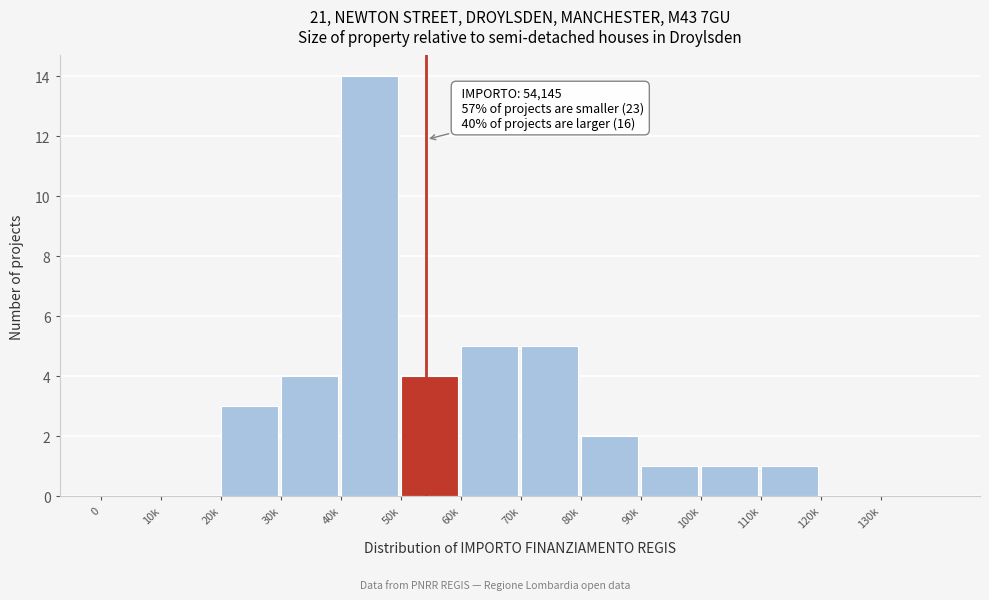

Reading right to left, transcribe all the data shown in this chart.

130k=0	120k=0	110k=1	100k=1	90k=1	80k=2	70k=5	60k=5	50k=4	40k=14	30k=4	20k=3	10k=0	0=0